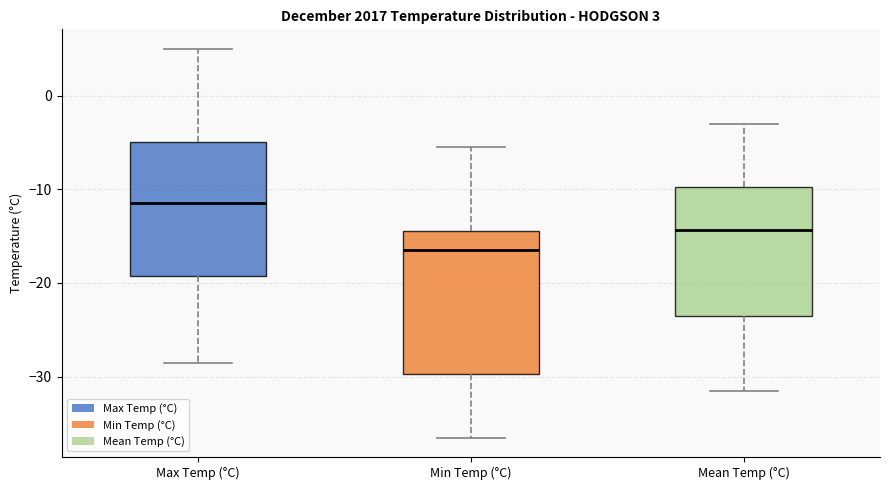

Which box's median line is the lowest?

Min Temp (°C)